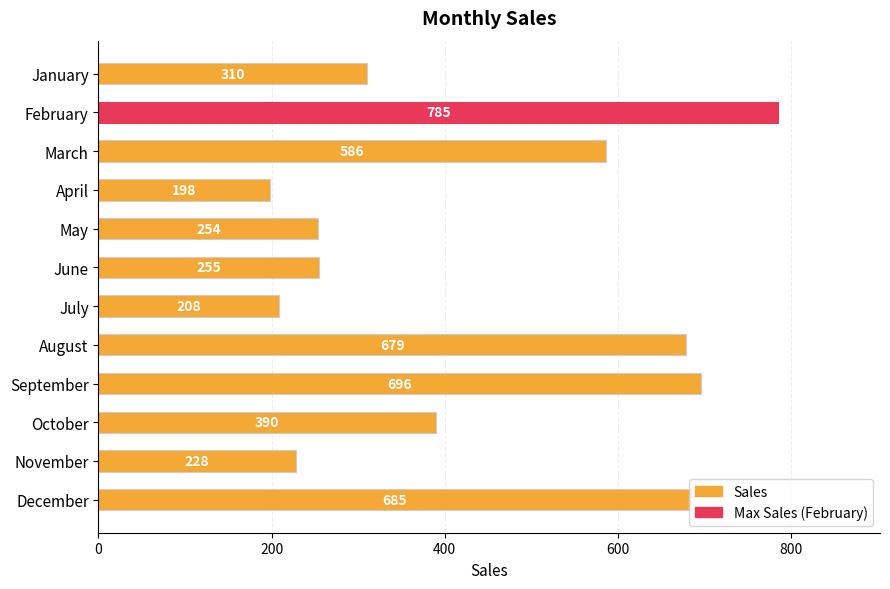

Rank the categories by value from lowest to highest.

April, July, November, May, June, January, October, March, August, December, September, February